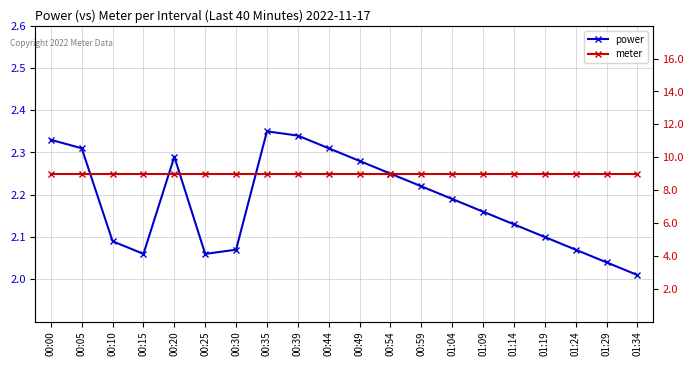

At 01:04, list the series in order from smallest to largest.

power, meter